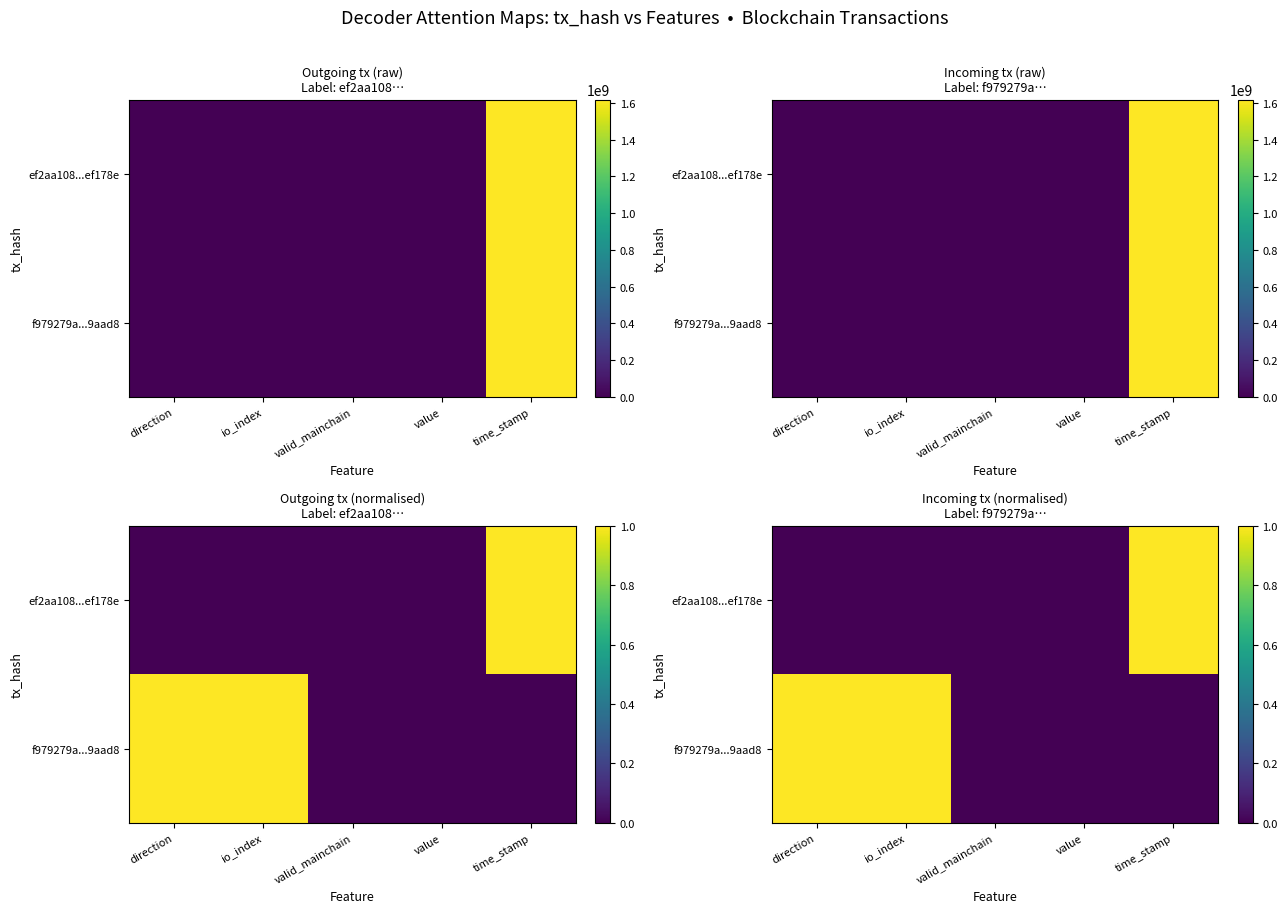

Which label corresponds to the smallest value in the chart?

direction